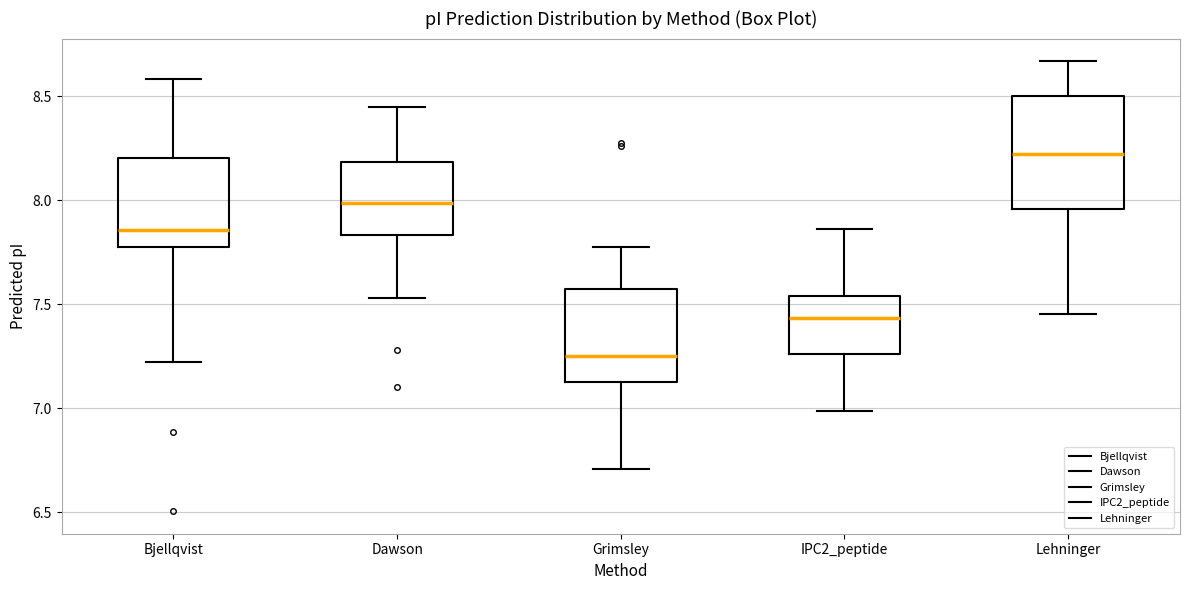

Reading left to right, read every box against the y-axis: the position of its median line, the range the box covers, and the ends of its whiskers. The values are not printed on the chart, so give them approximately, as read against the axis.

Bjellqvist: median 7.85, box 7.80 to 8.20, whiskers 7.20 to 8.60
Dawson: median 8.00, box 7.85 to 8.20, whiskers 7.55 to 8.45
Grimsley: median 7.25, box 7.10 to 7.55, whiskers 6.70 to 7.80
IPC2_peptide: median 7.45, box 7.25 to 7.55, whiskers 7.00 to 7.85
Lehninger: median 8.20, box 7.95 to 8.50, whiskers 7.45 to 8.65